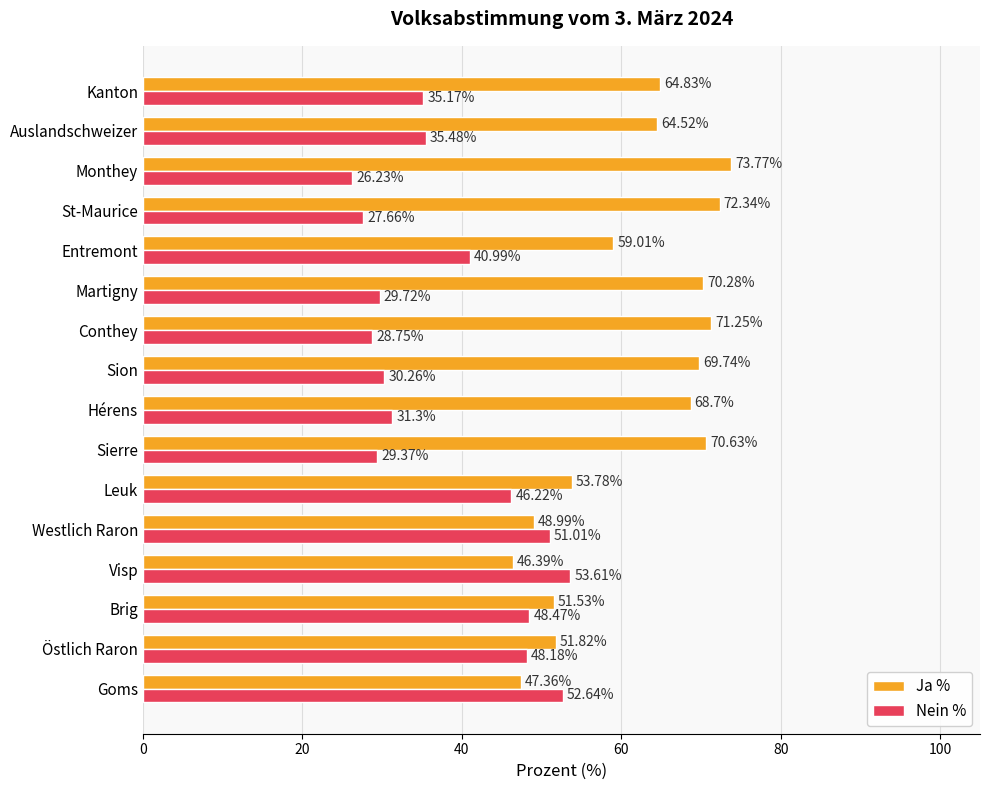

What is the difference between the maximum and minimum values in the Ja % series?

27.4